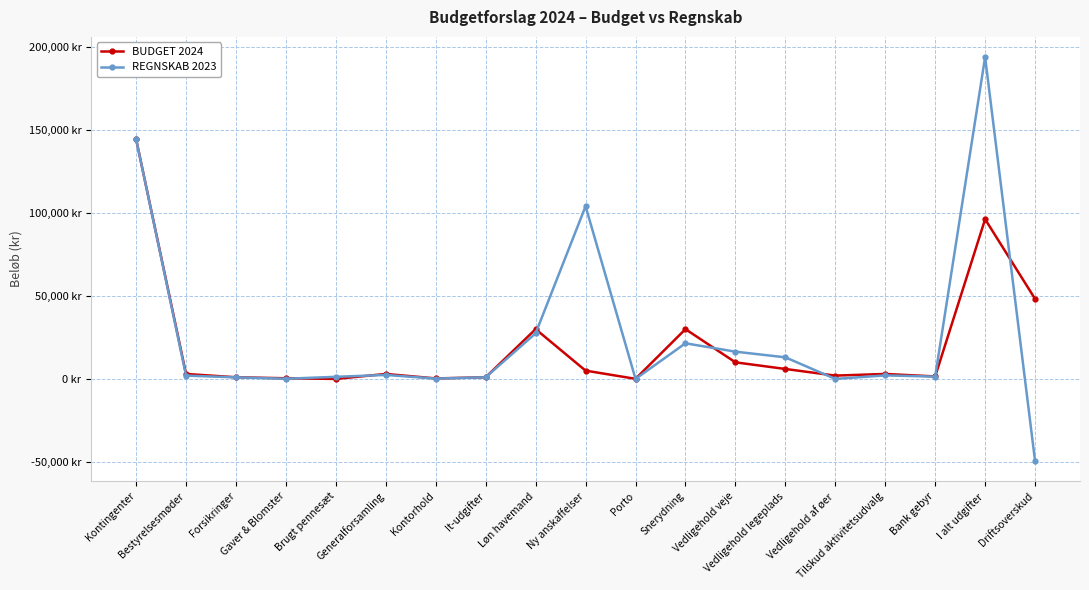

Which category has the lowest value in the REGNSKAB 2023 series?

Driftsoverskud